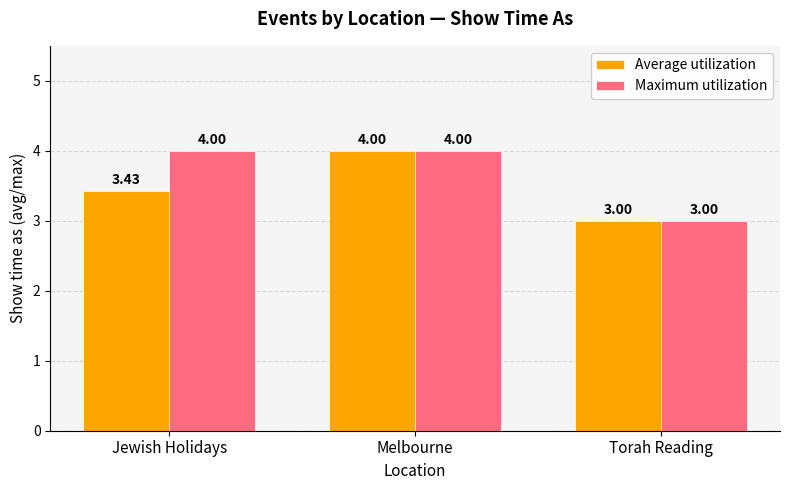

Between Jewish Holidays and Torah Reading, which series saw the biggest shift?

Maximum utilization